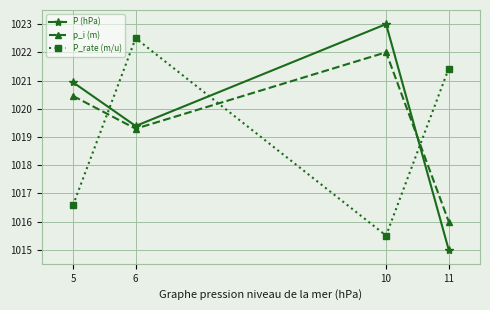

At which label is P_rate (m/u) closest to 1019?

5